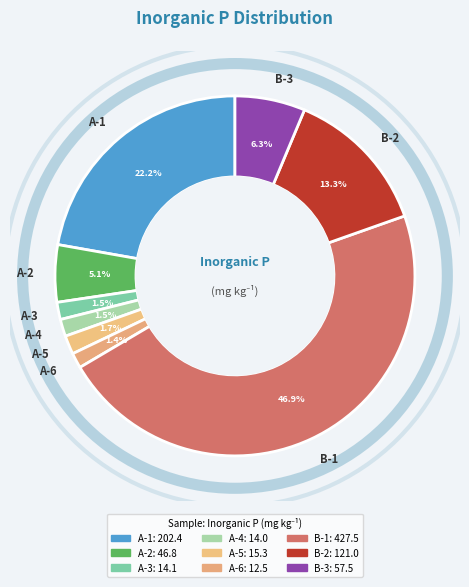

What is the largest slice in the pie chart?

B-1